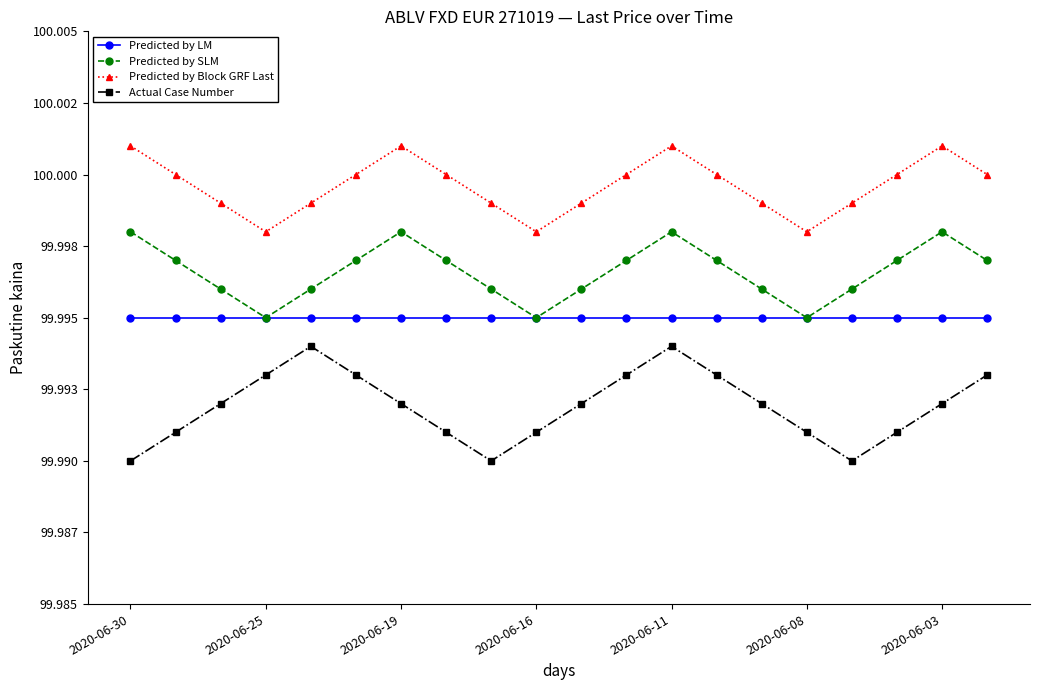

What is the maximum value shown in the chart?

100.0